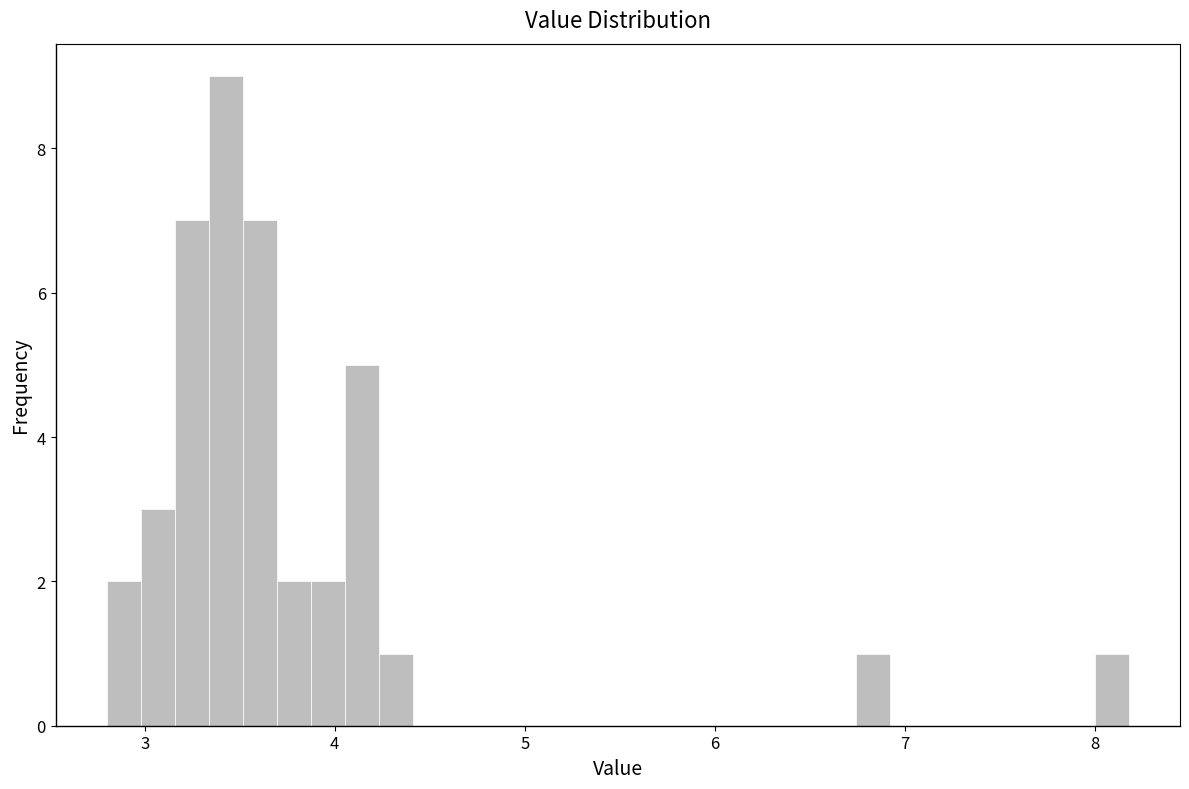

Read against the x-axis, roughly where is the centre of the tallest bar?

3.4